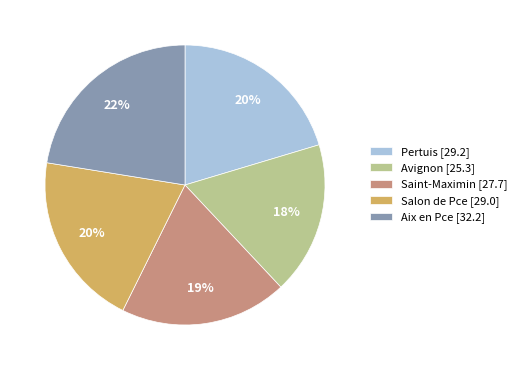

What is the ratio of the value at Avignon [25.3] to the value at Pertuis [29.2]?

0.9